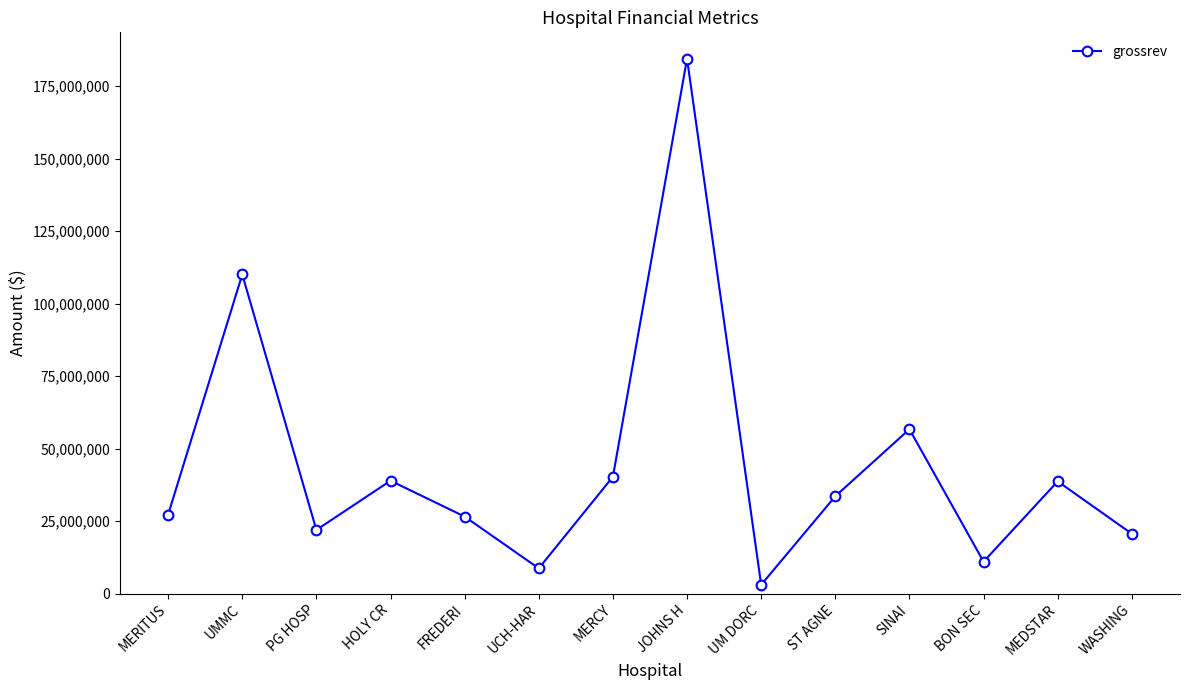

Read the value at JOHNS H, to the nearest 100.

184479900